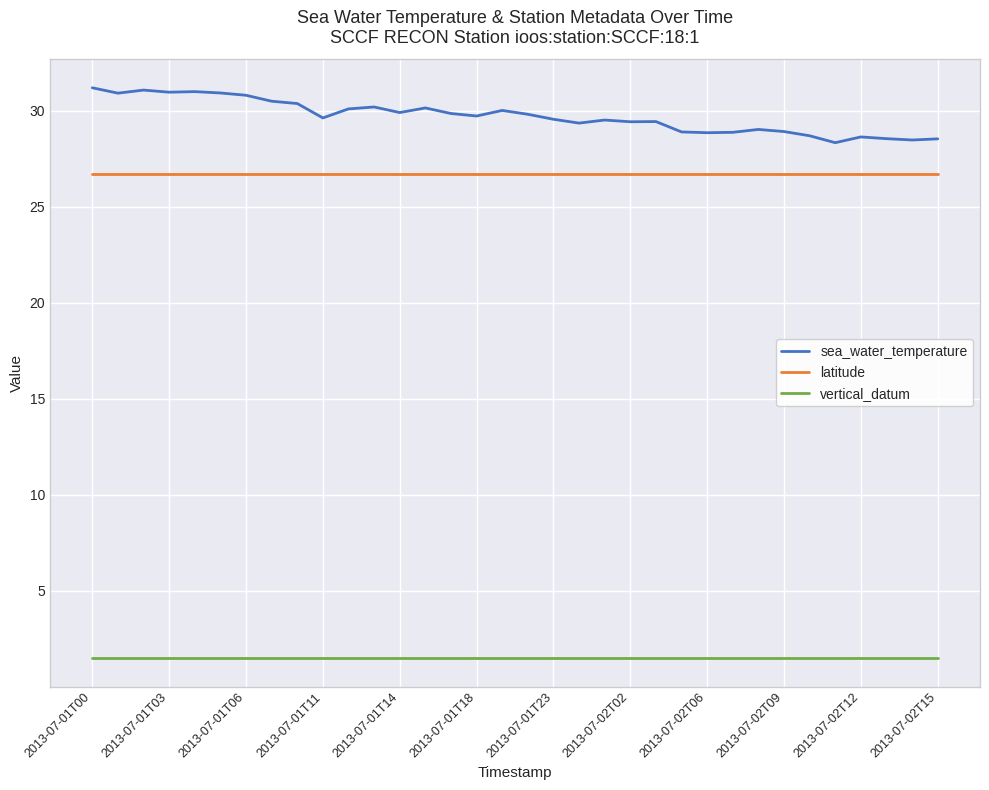

Which series has the widest spread of values?

sea_water_temperature